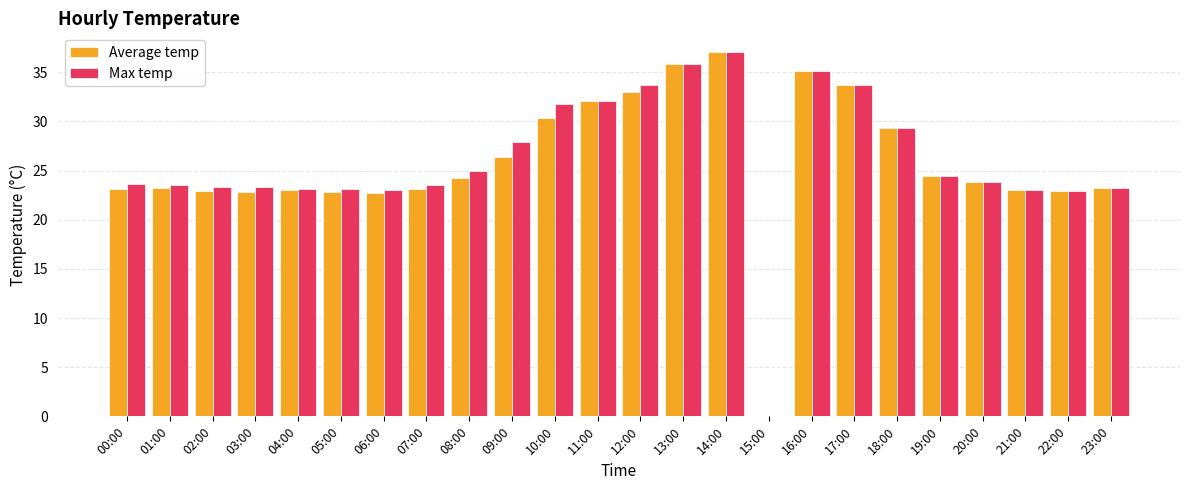

Which series changed the most between 04:00 and 12:00?

Max temp